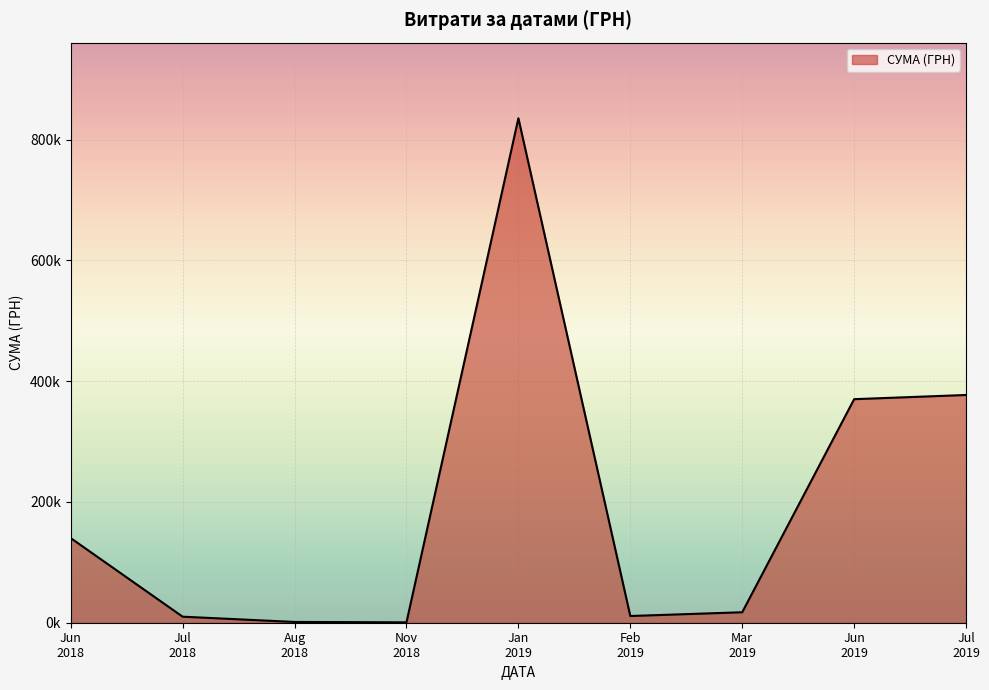

Does the chart have visible grid lines?

Yes